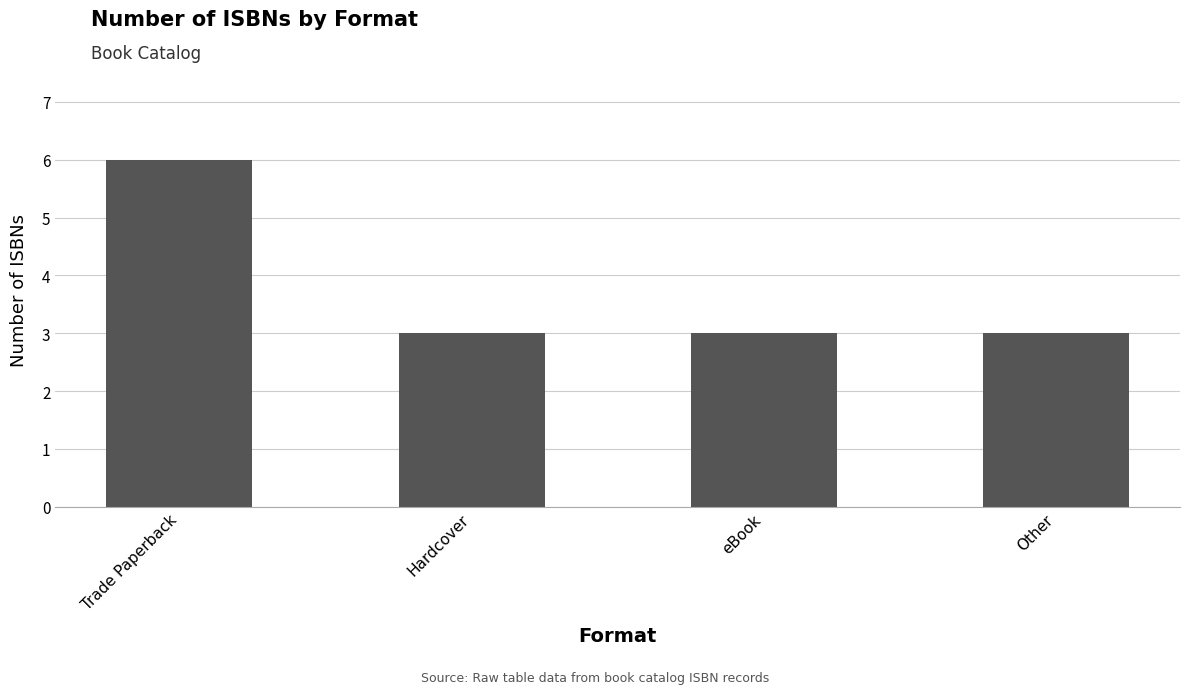

The chart shows a value of 5 at eBook. True or false?

False